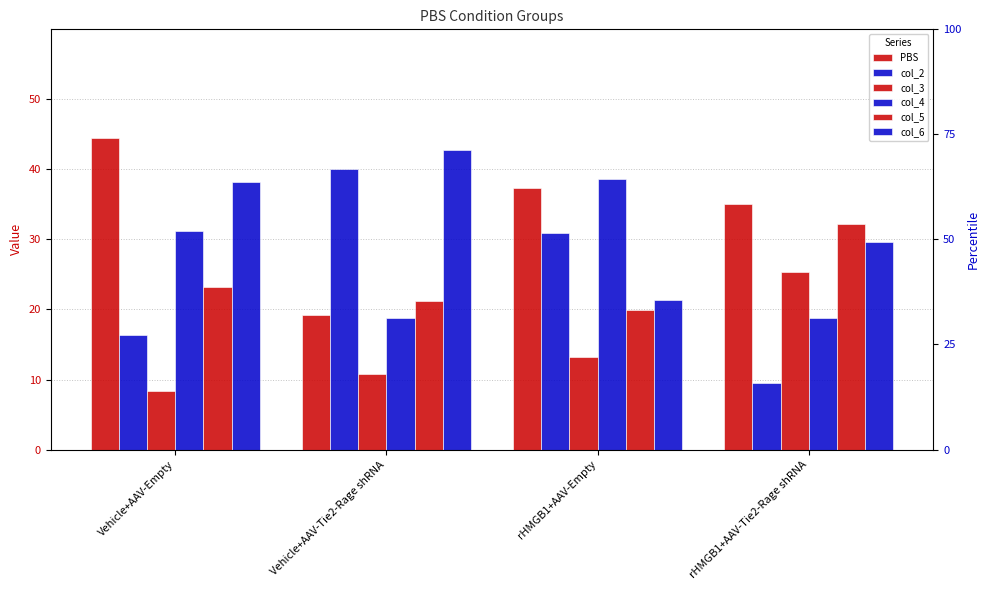

What are all the series names shown in the legend?

PBS, col_2, col_3, col_4, col_5, col_6